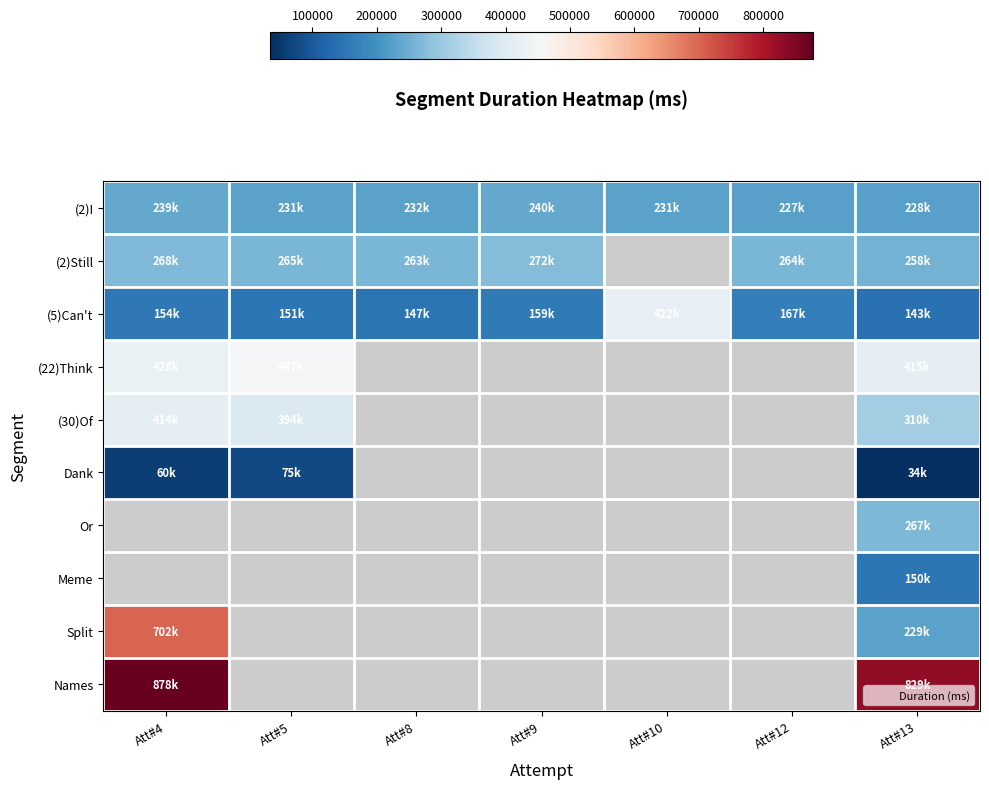

Which series changed the most between Att#12 and Att#13?

(5)Can't